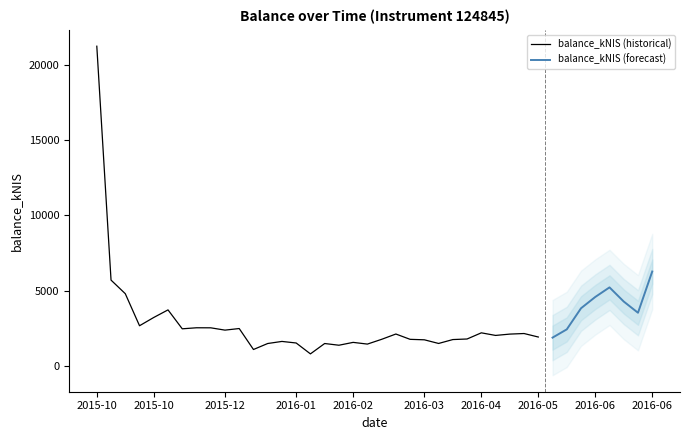

At which category does the data reach its first local valley?

2015-10-22